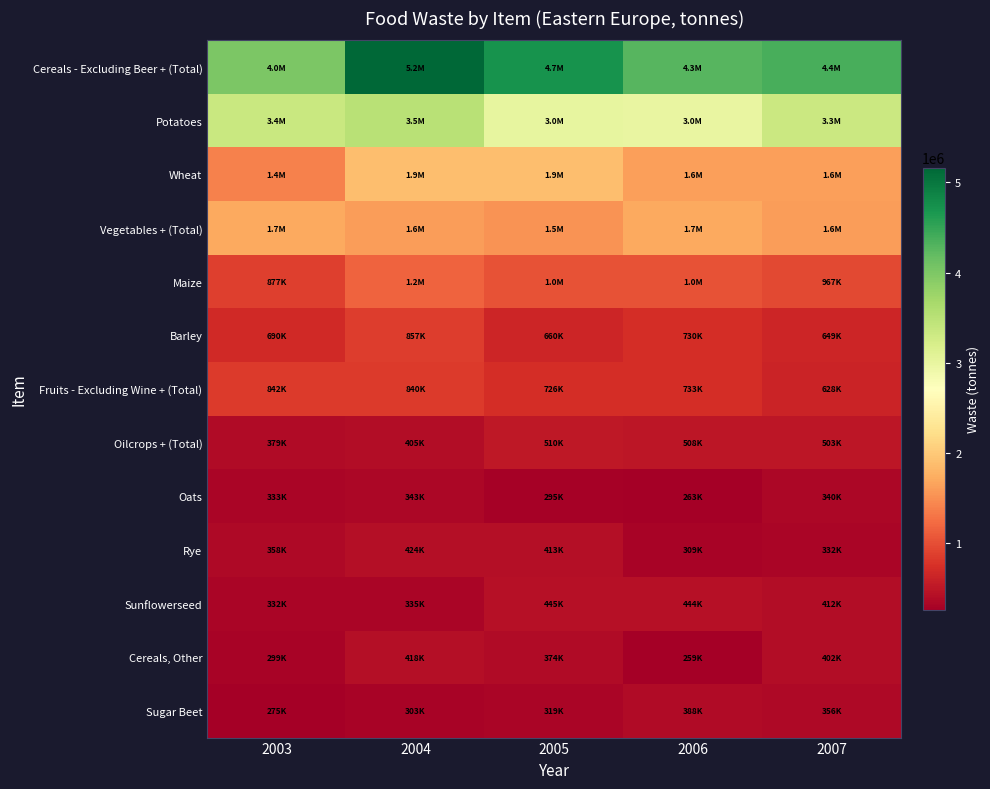

What is the spread (max minus min) of values at 2004?

4860054